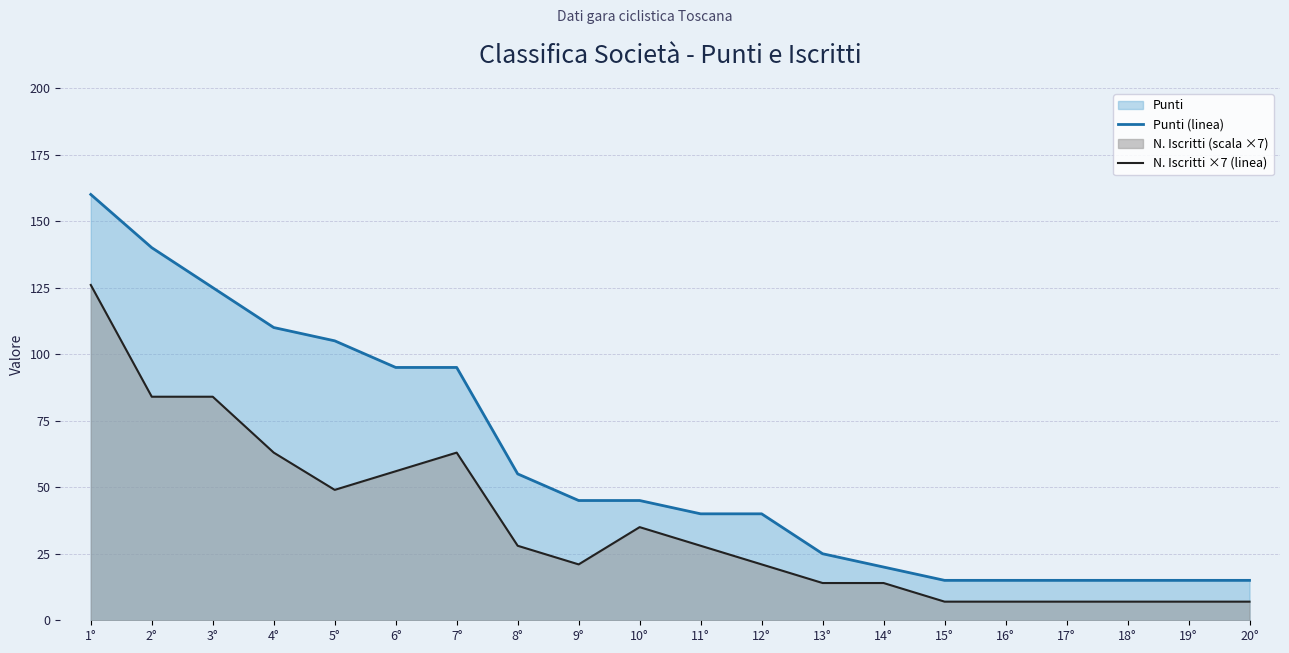

What is the difference between the highest and lowest values at 1°?

34